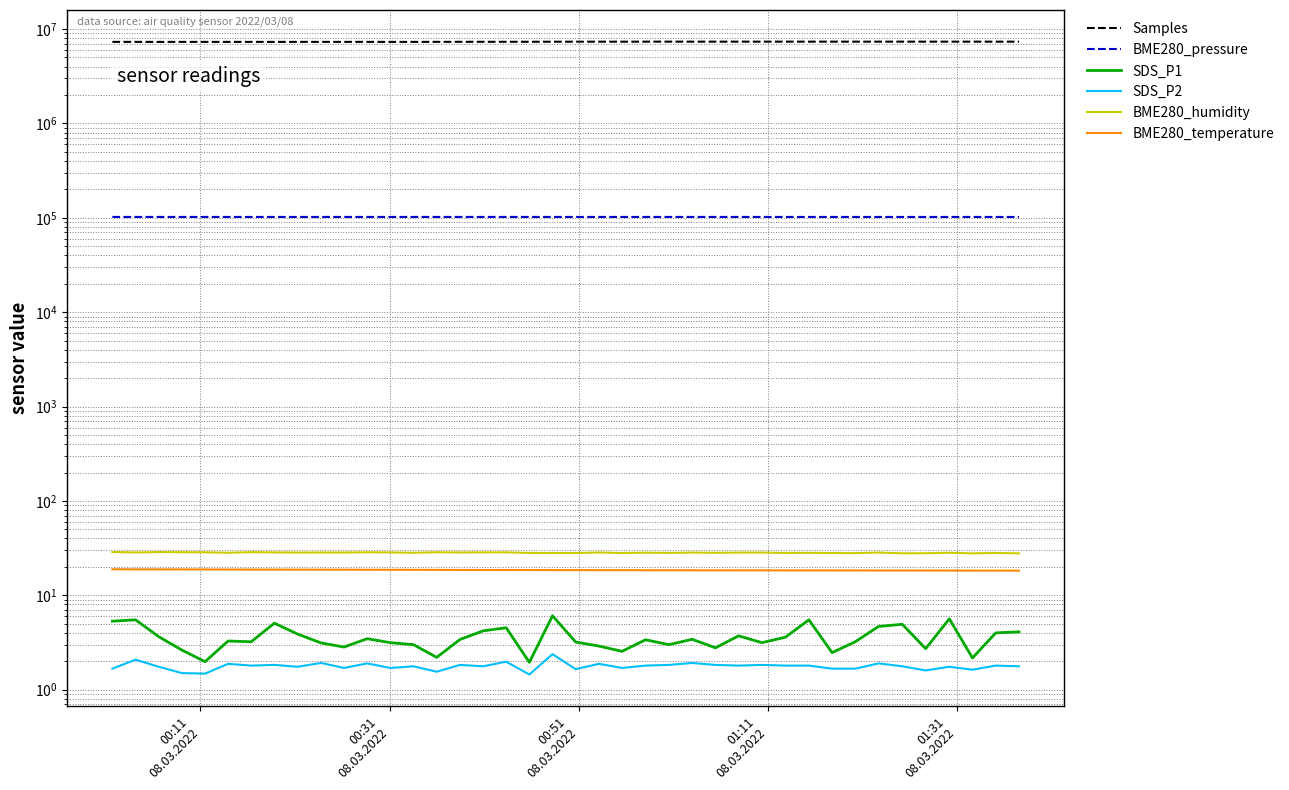

What position from the right is 00:11
08.03.2022?

40